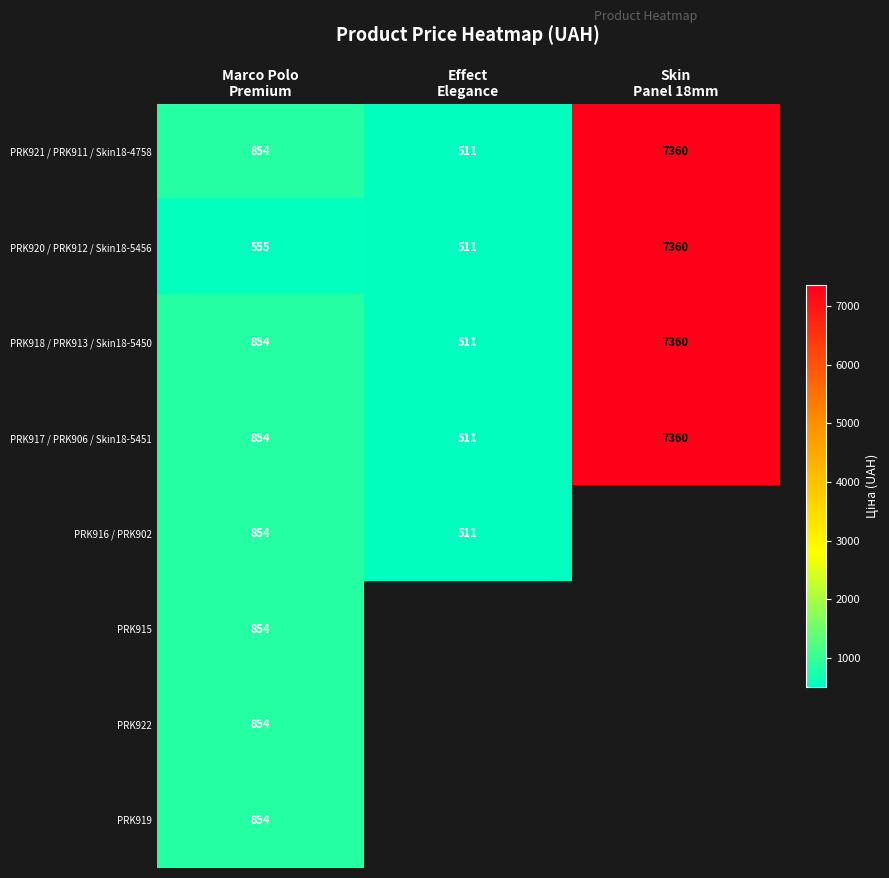

The PRK918 / PRK913 / Skin18-5450 series shows 7360.2 at Skin Panel 18mm. True or false?

True